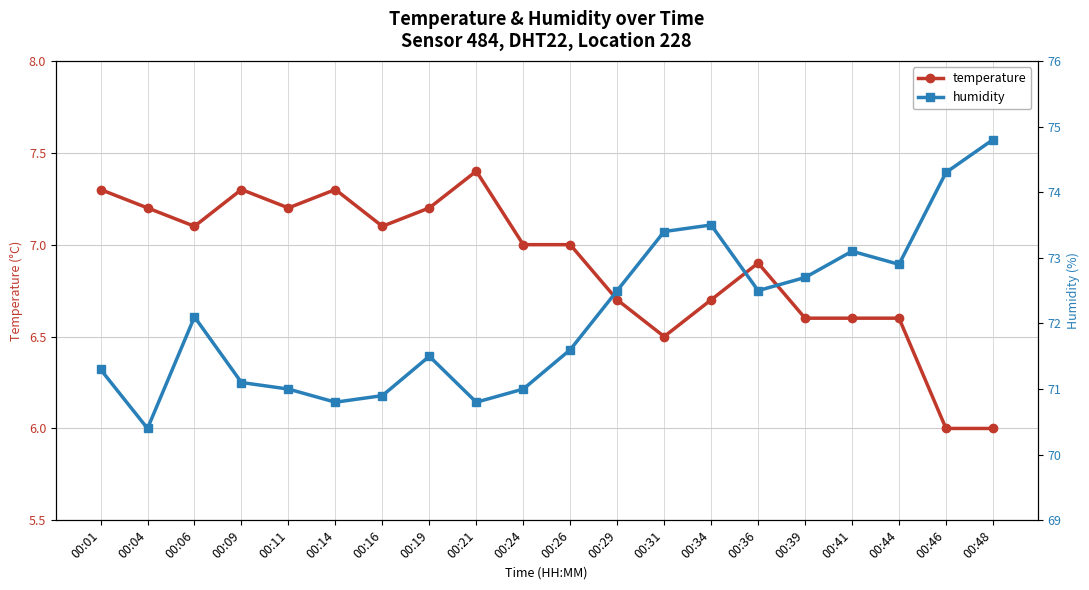

What is the difference between the highest and lowest values at 00:48?

68.8